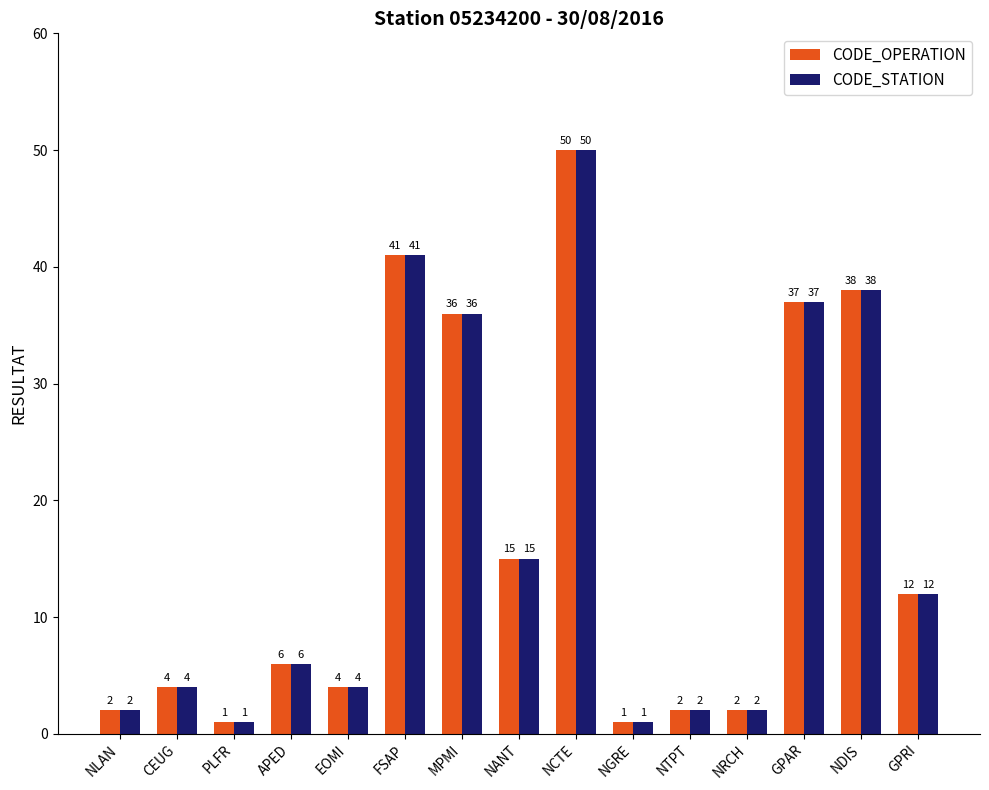

The value of CODE_OPERATION at PLFR is 1. True or false?

True